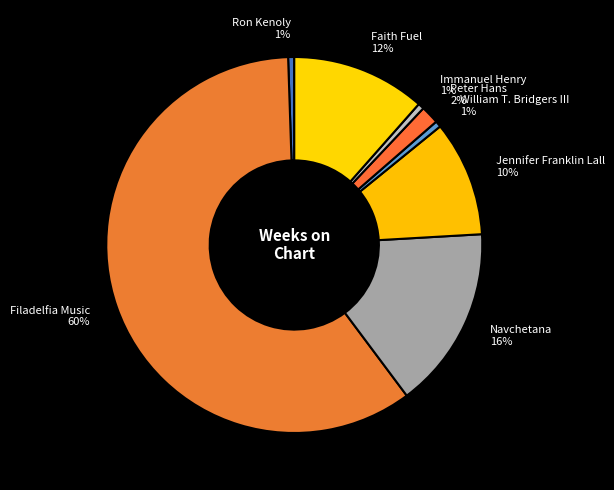

Which has a higher value, Jennifer Franklin Lall or Faith Fuel?

Faith Fuel